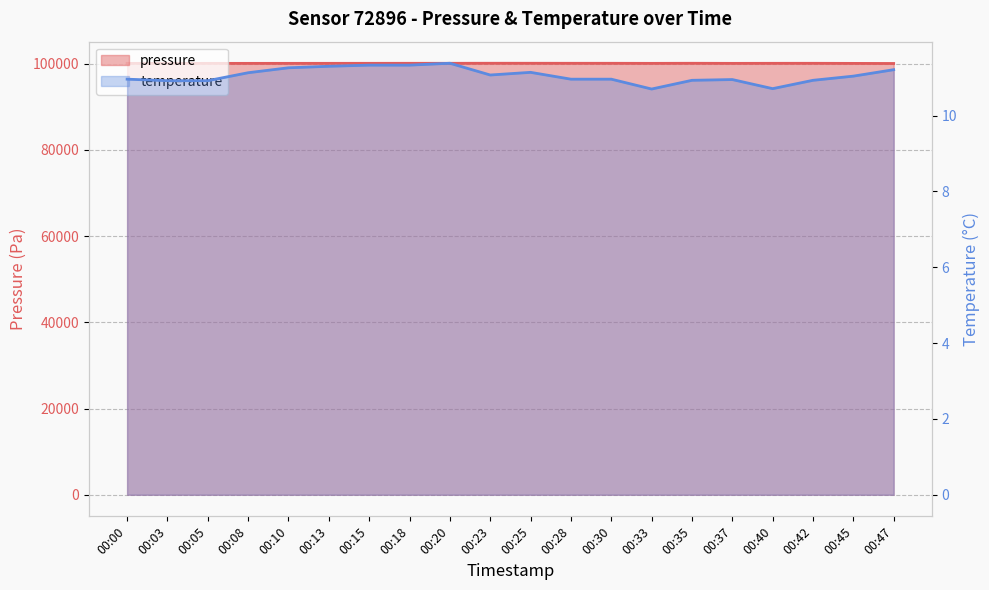

Reading left to right, extract all data points from this chart.

pressure: 00:00=100075.6	00:03=100066.9	00:05=100072.3	00:08=100074.9	00:10=100076.5	00:13=100080.7	00:15=100083.9	00:18=100088.5	00:20=100089.8	00:23=100101.6	00:25=100097.4	00:28=100092.6	00:30=100092.6	00:33=100076.0	00:35=100095.6	00:37=100074.7	00:40=100085.8	00:42=100089.3	00:45=100067.7	00:47=100047.2
temperature: 00:00=11.0	00:03=10.9	00:05=10.9	00:08=11.1	00:10=11.3	00:13=11.3	00:15=11.3	00:18=11.3	00:20=11.4	00:23=11.1	00:25=11.1	00:28=11.0	00:30=11.0	00:33=10.7	00:35=10.9	00:37=10.9	00:40=10.7	00:42=10.9	00:45=11.0	00:47=11.2